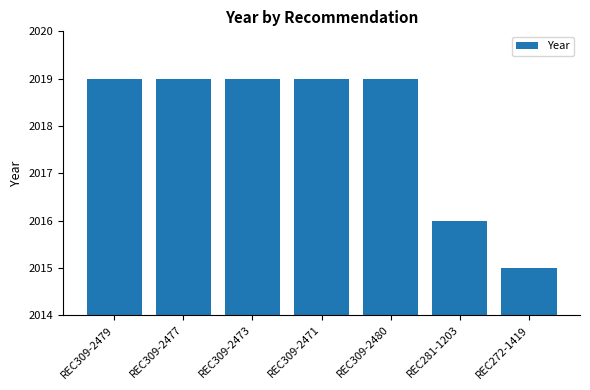

Count the number of categories in the chart.

7